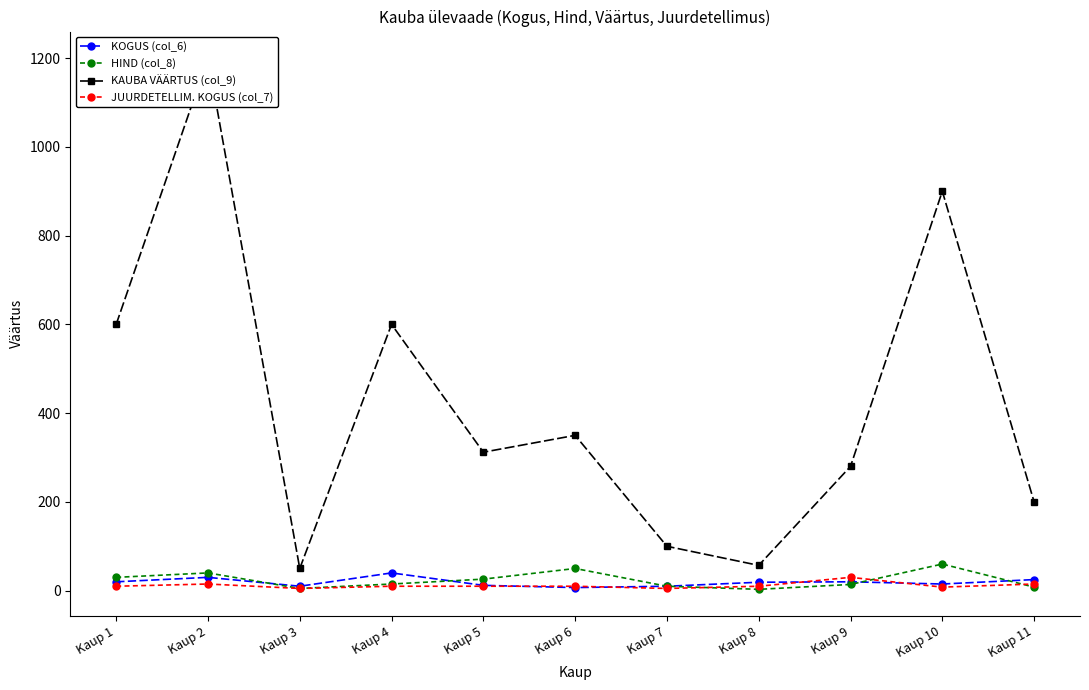

Which series has the largest range (max minus min)?

KAUBA VÄÄRTUS (col_9)